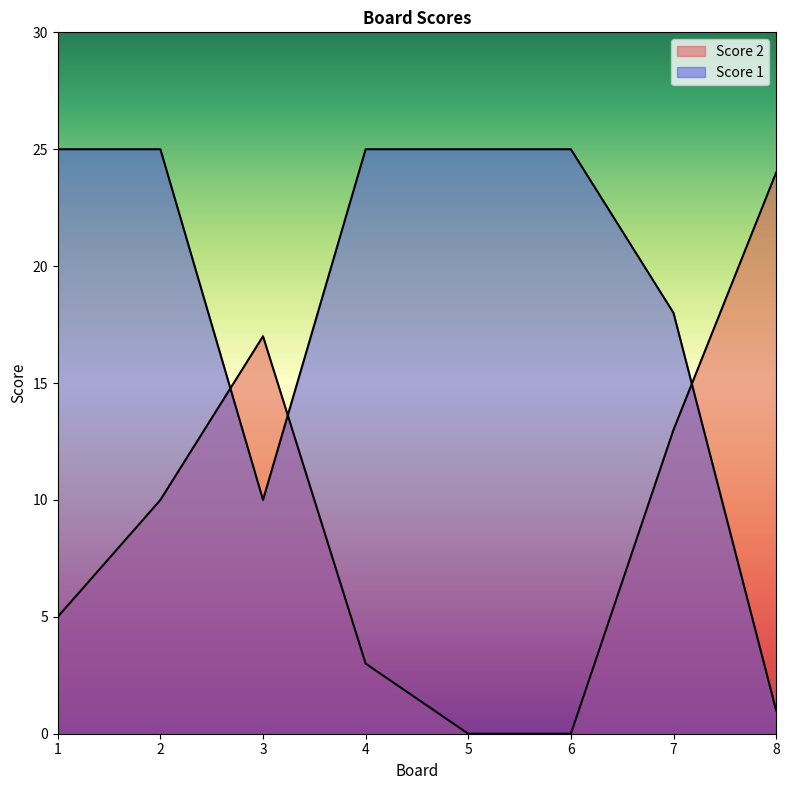

Reading left to right, transcribe all the data shown in this chart.

Score 2: 5	10	17	3	0	0	13	24
Score 1: 25	25	10	25	25	25	18	1